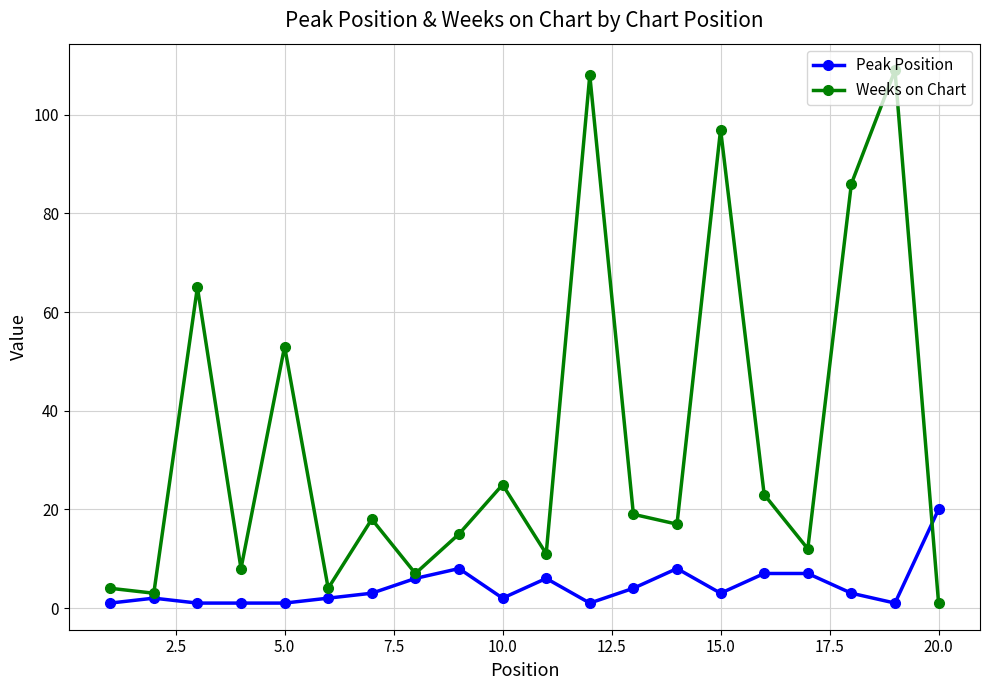

Does the chart display data point markers on the line(s)?

Yes